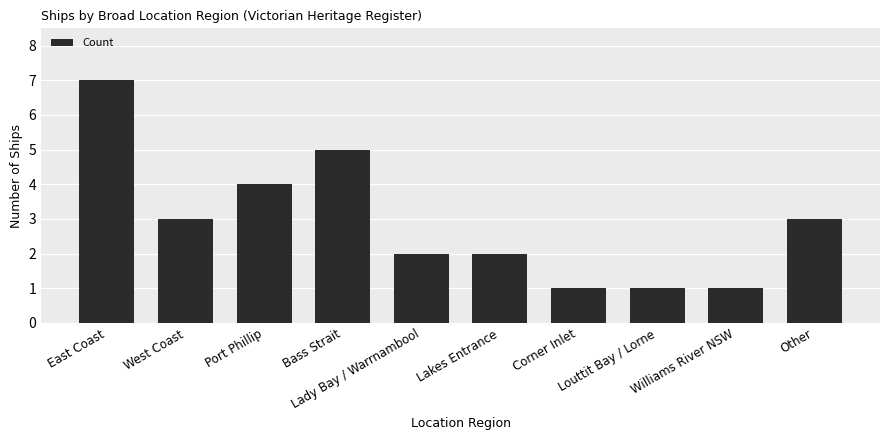

What is the maximum value shown in the chart?

7